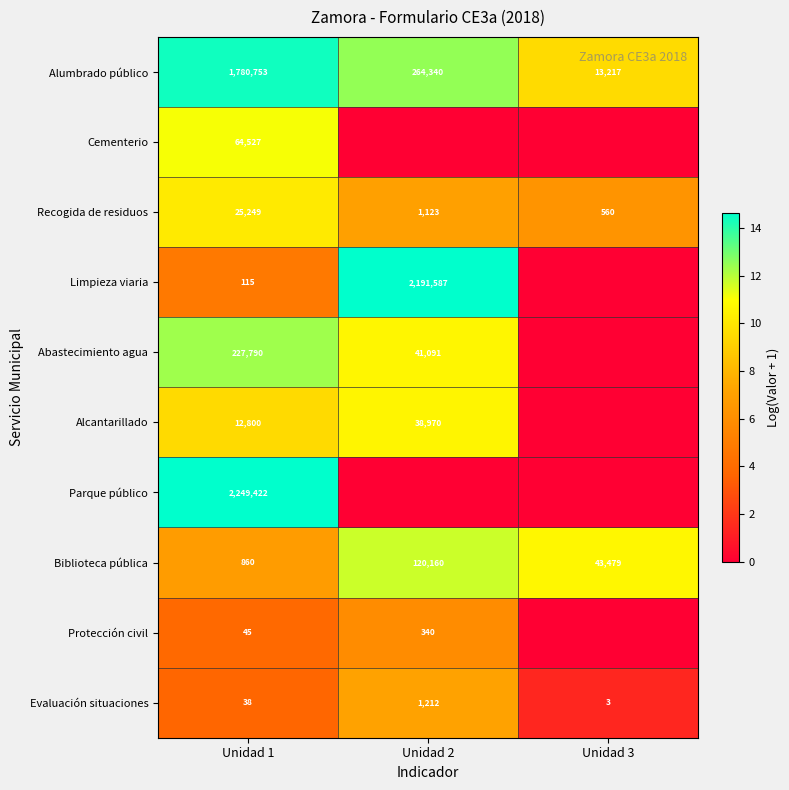

What is the difference between the maximum and second lowest values in the Alumbrado público series?

1516413